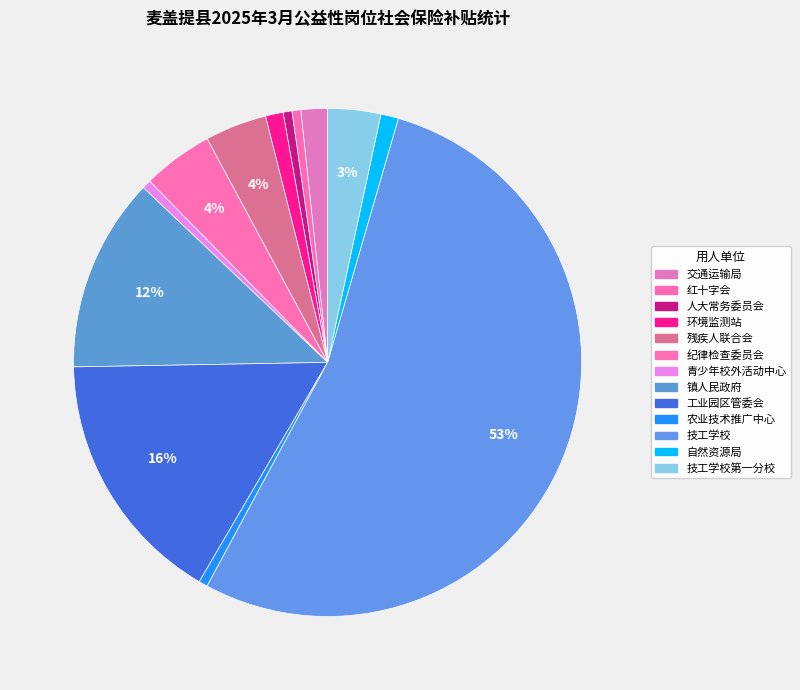

How many slices are in this pie chart?

13